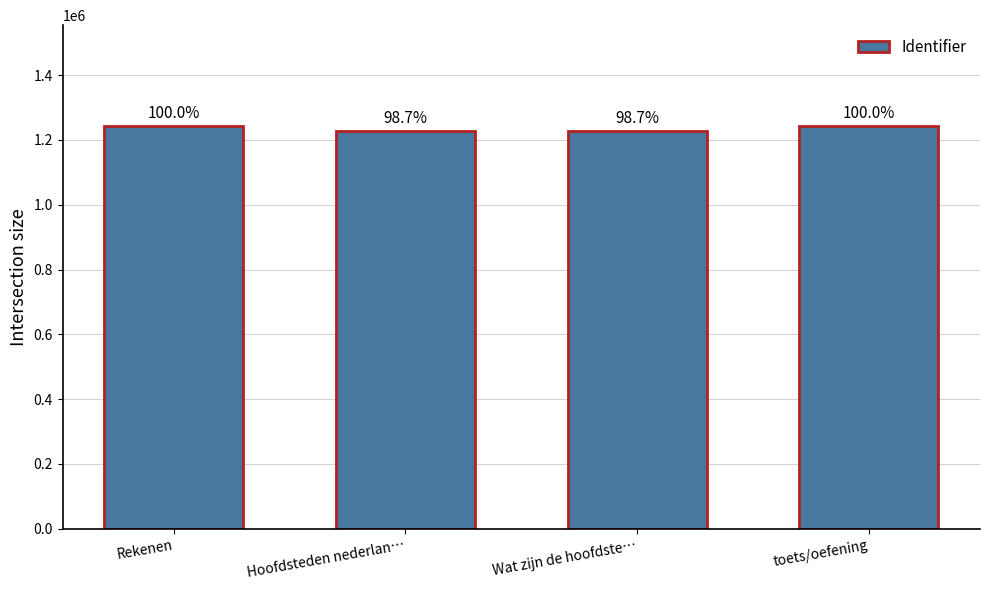

How many bars are there in total?

4